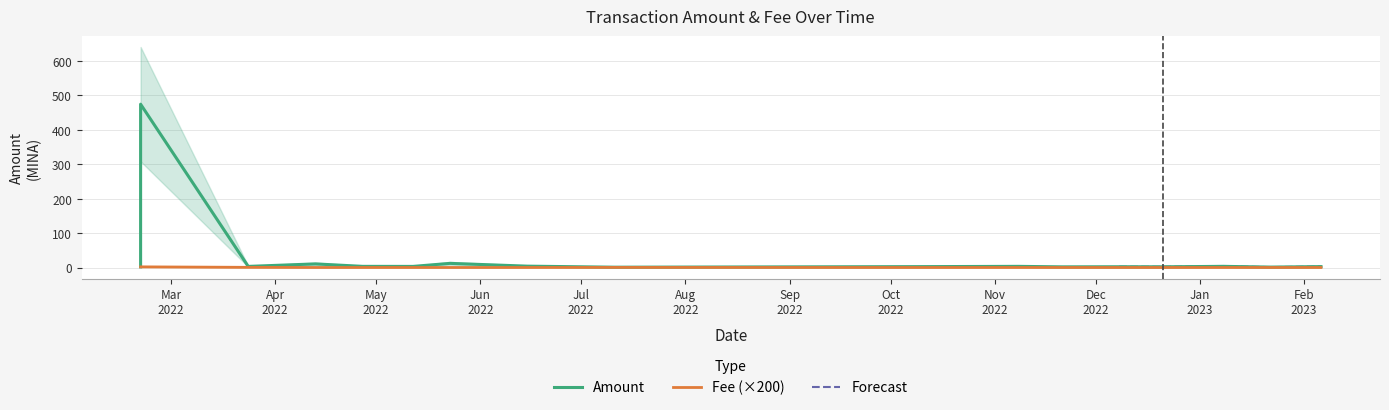

Read the Amount value at 2023-01-22.

1.3